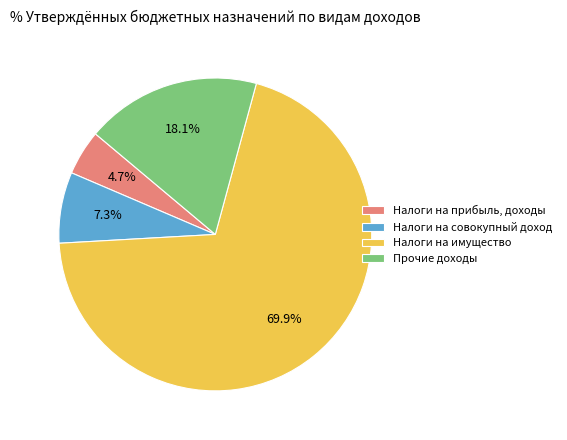

To the nearest percent, what percentage of the pie is Налоги на имущество?

70%